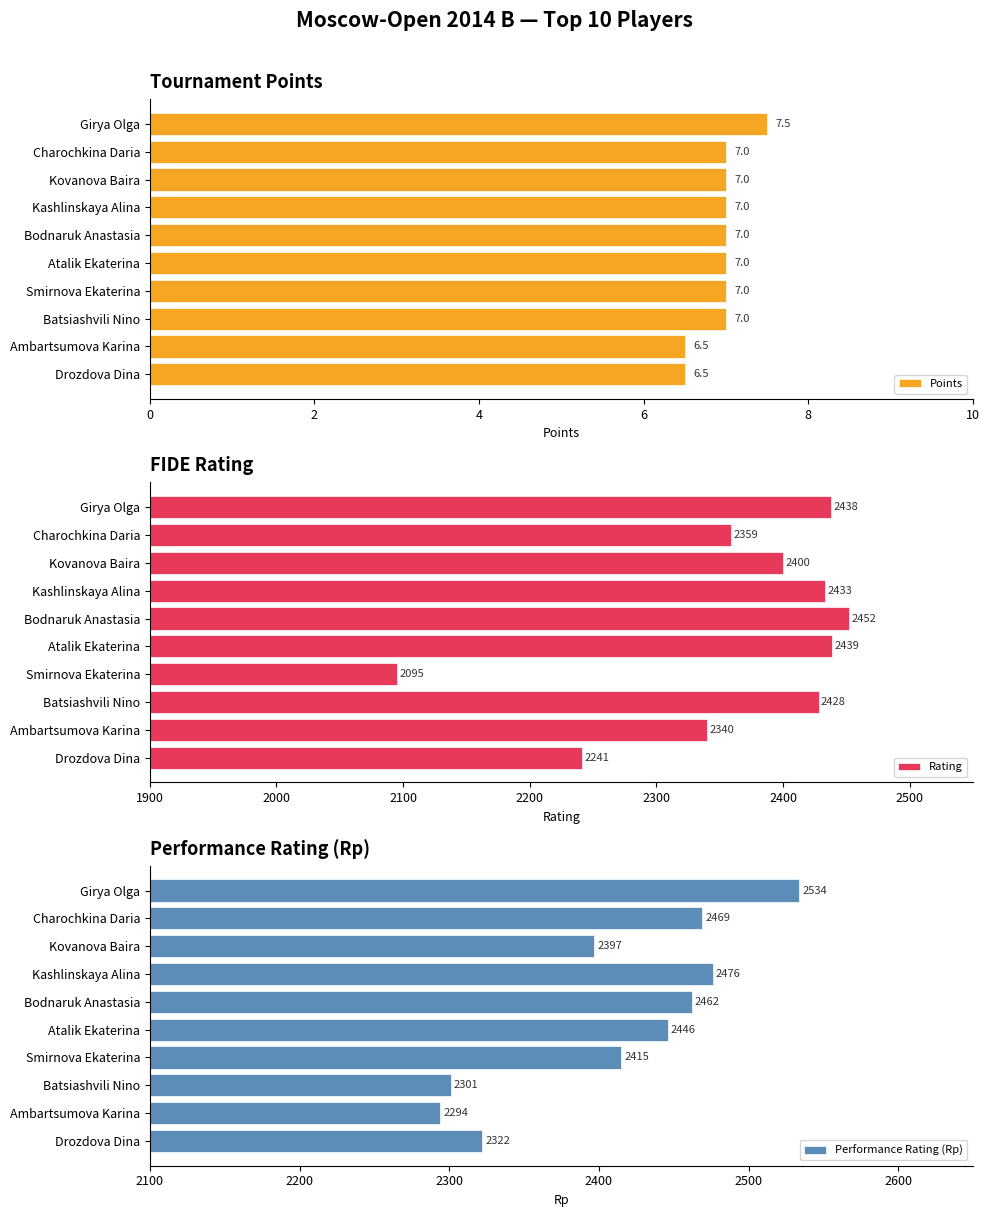

The value of Points at Bodnaruk Anastasia is 3.4. True or false?

False